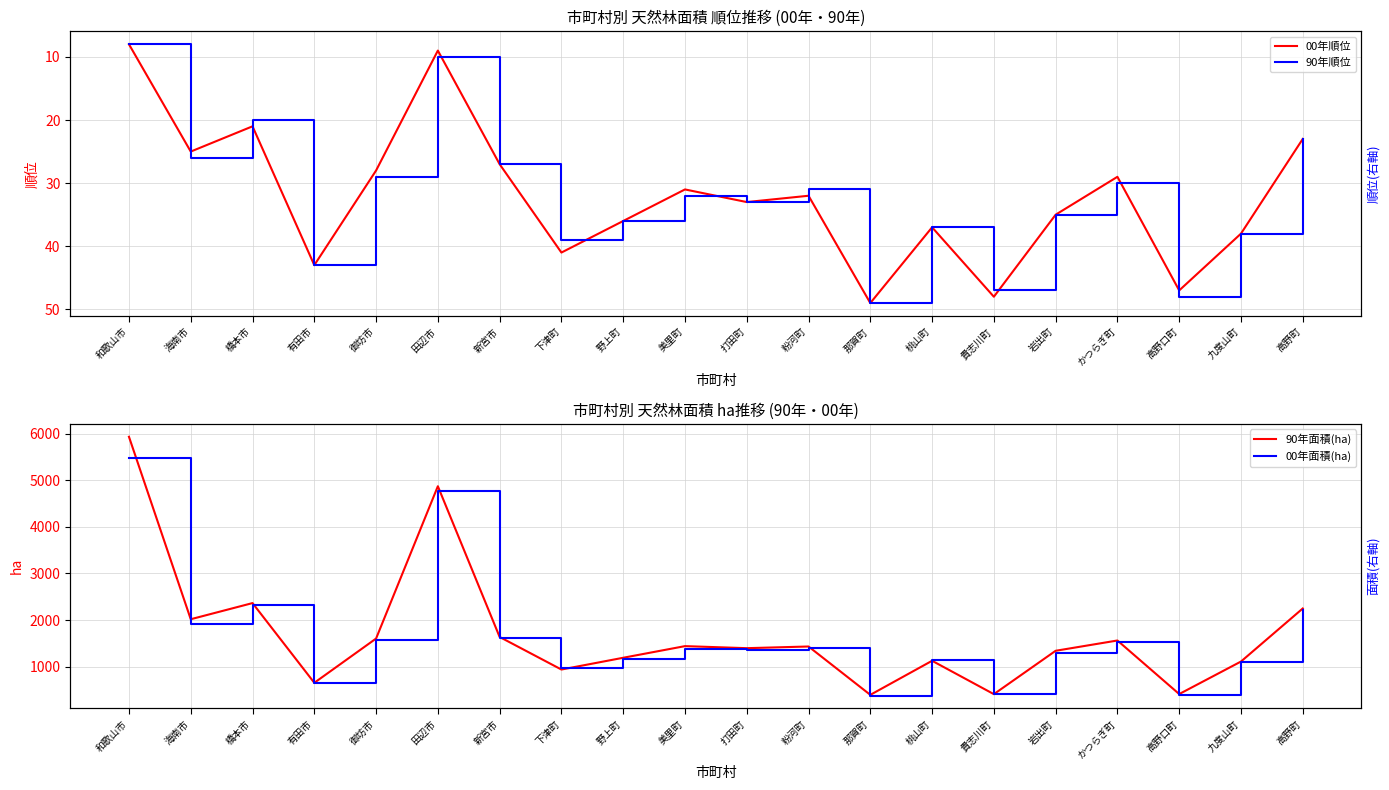

Which category has the highest value in the 90年順位 series?

那賀町